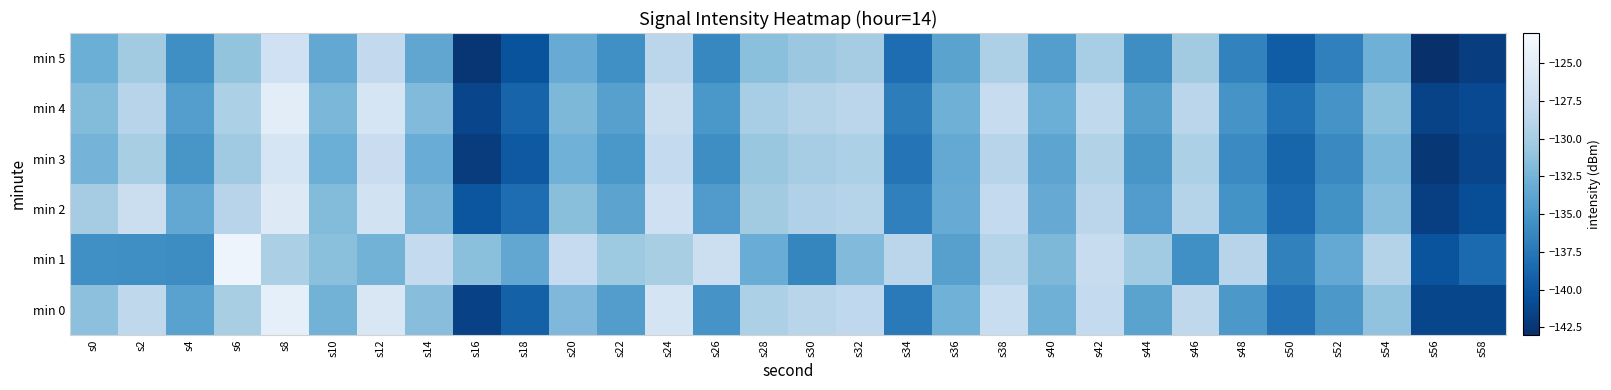

Which series has the largest range (max minus min)?

min 0